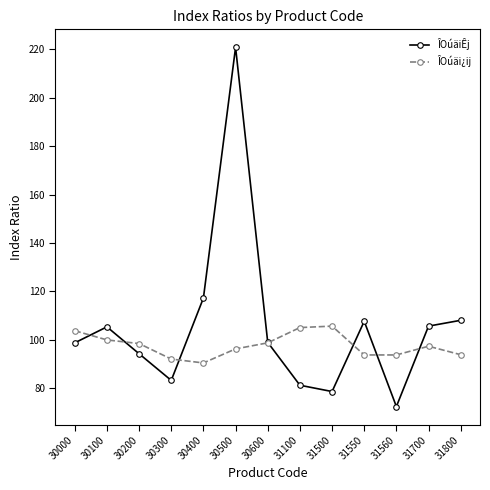

At which category is the sum across all series the highest?

30500